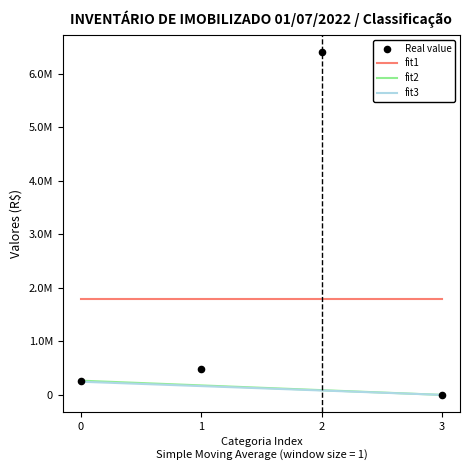

At how many categories does at least one series exceed 1623123?

4